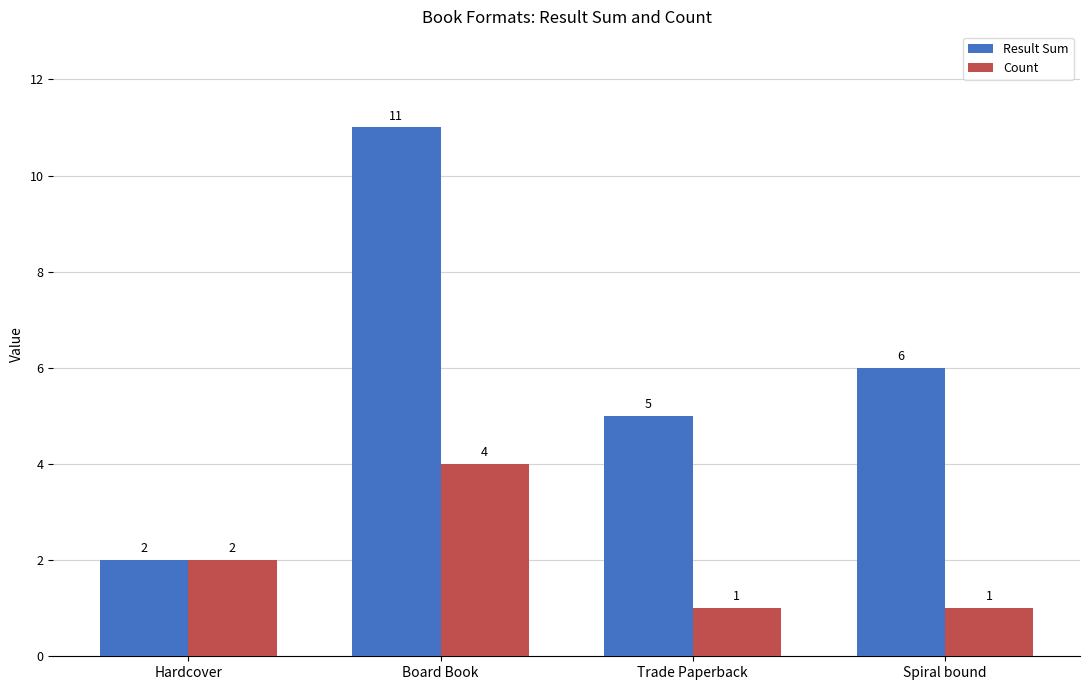

What are all the series names shown in the legend?

Result Sum, Count